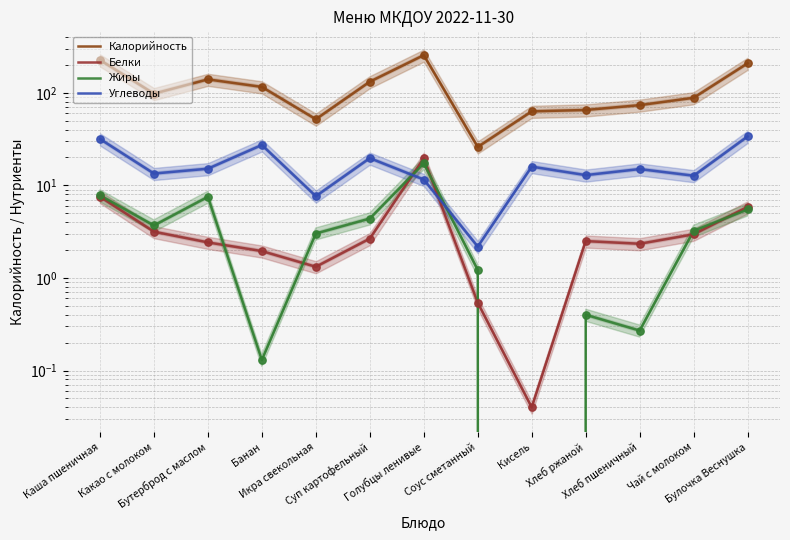

Which series contains the lowest Y value?

Жиры